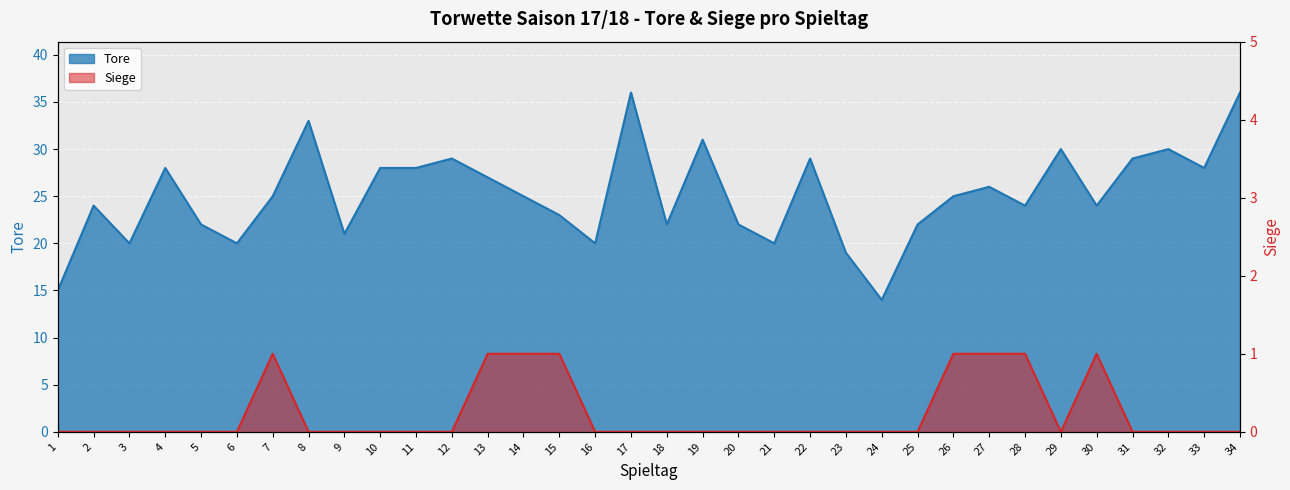

True or false: Tore and Siege intersect in this chart.

False